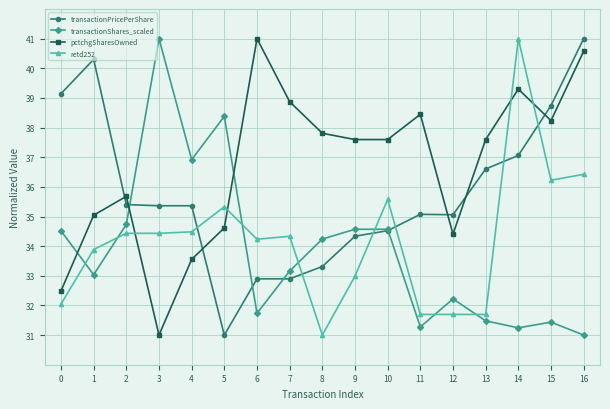

How many data points in retd252 are above 34?

10